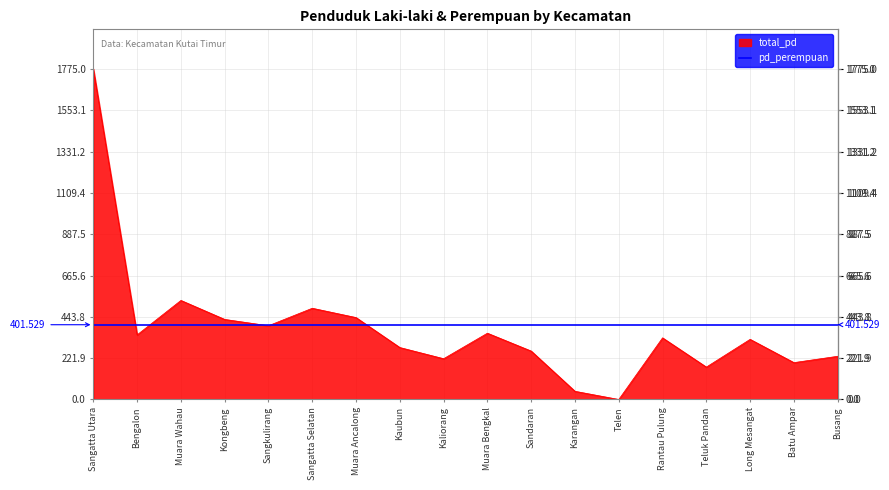

Does the chart display data point markers on the line(s)?

No